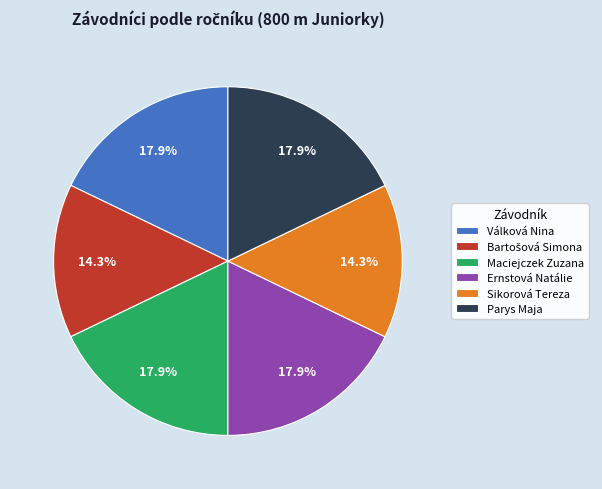

Is there any slice that represents more than half of the pie?

No